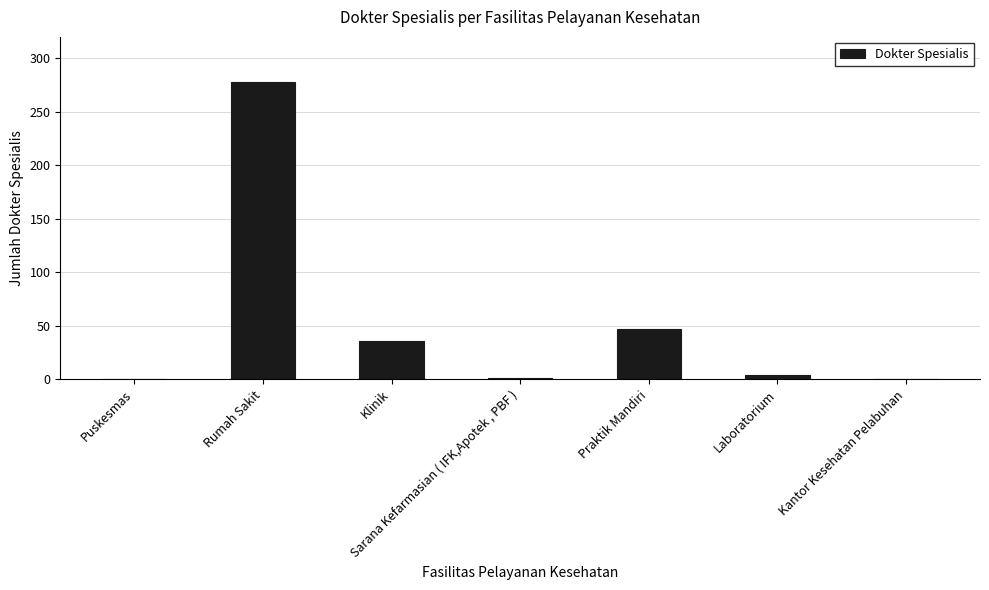

Where is the data nearest to the value 139?

Praktik Mandiri